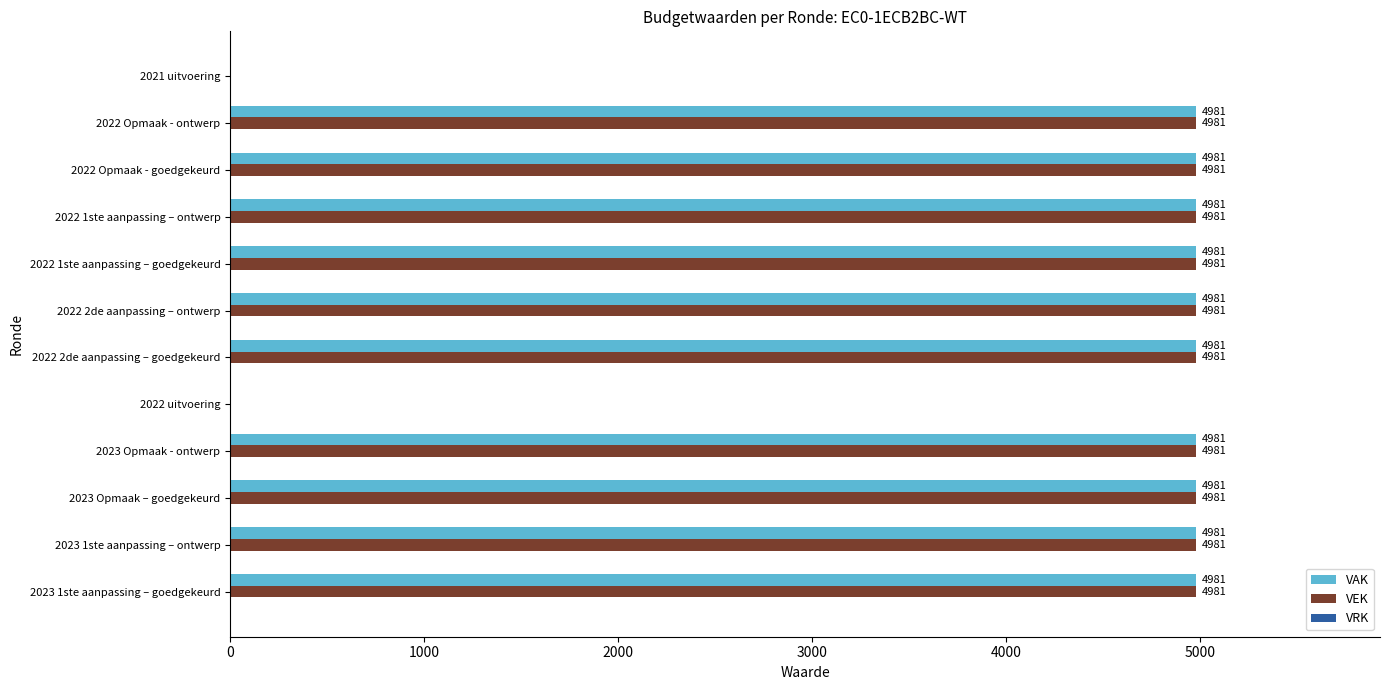

True or false: VEK has a value of 1168 at 2022 1ste aanpassing – ontwerp.

False